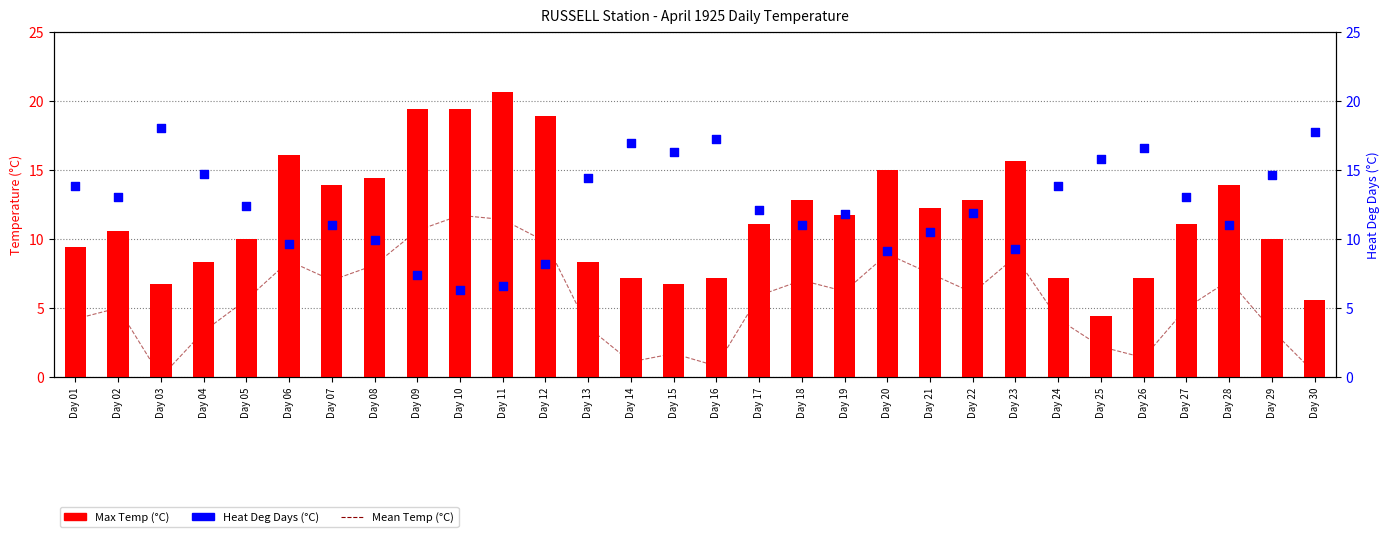

At how many categories does at least one series exceed 3?

30